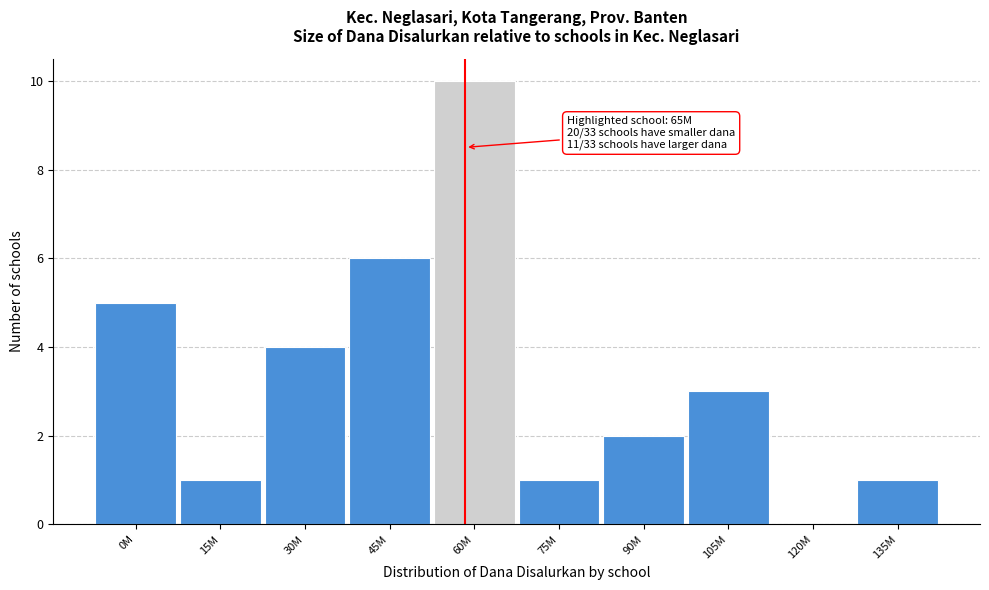

At which category does the chart reach its peak across all series?

60M